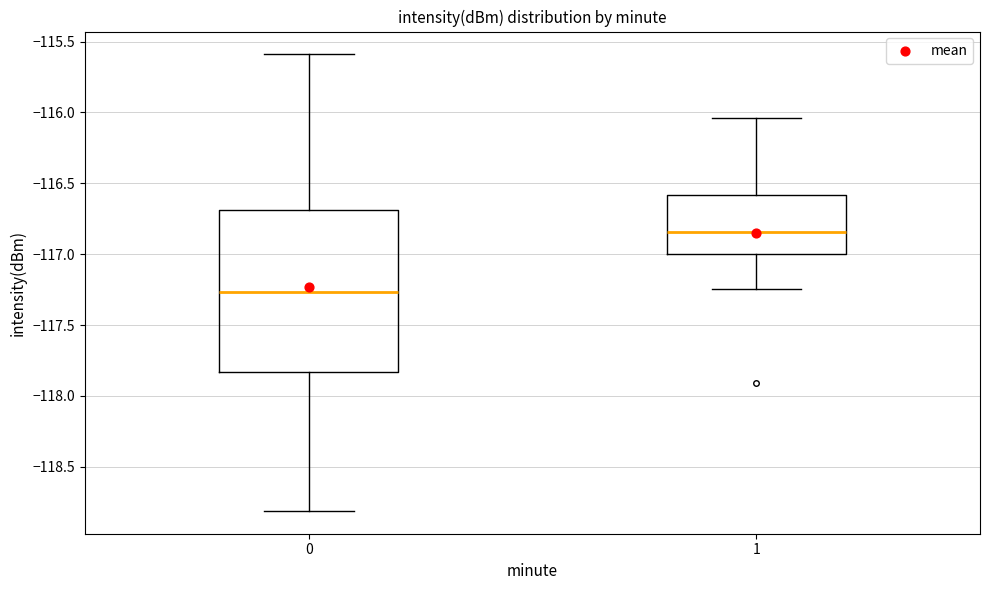

Which box has the highest median line?

1